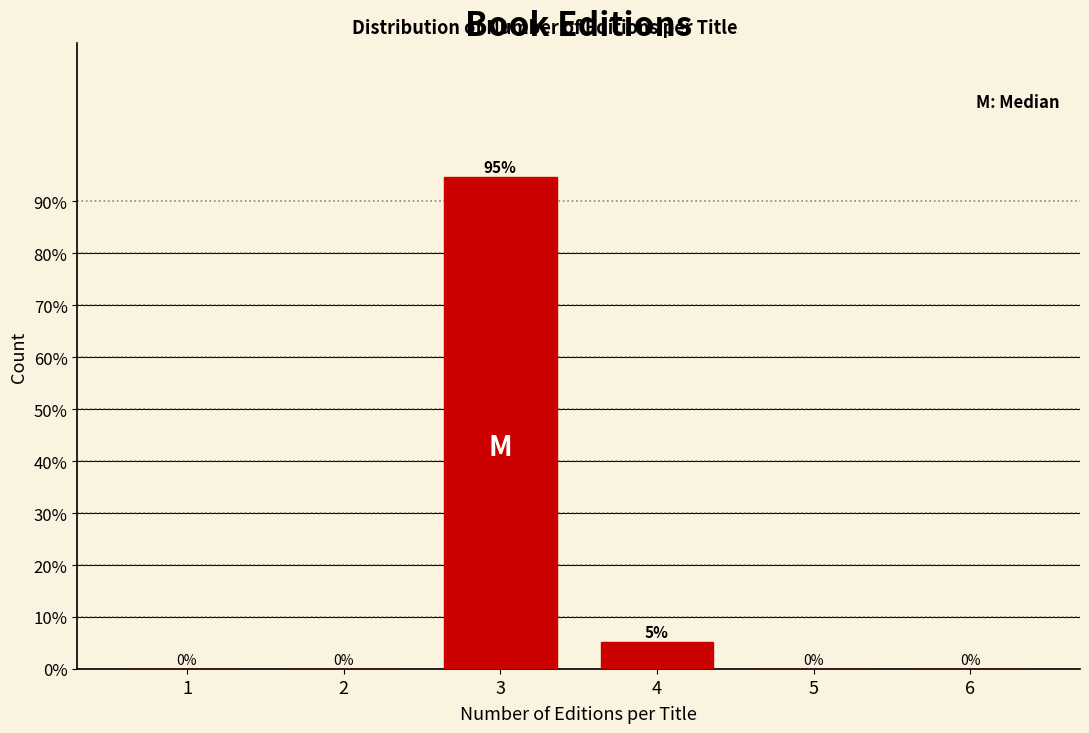

Which has a higher value, 4 or 5?

4